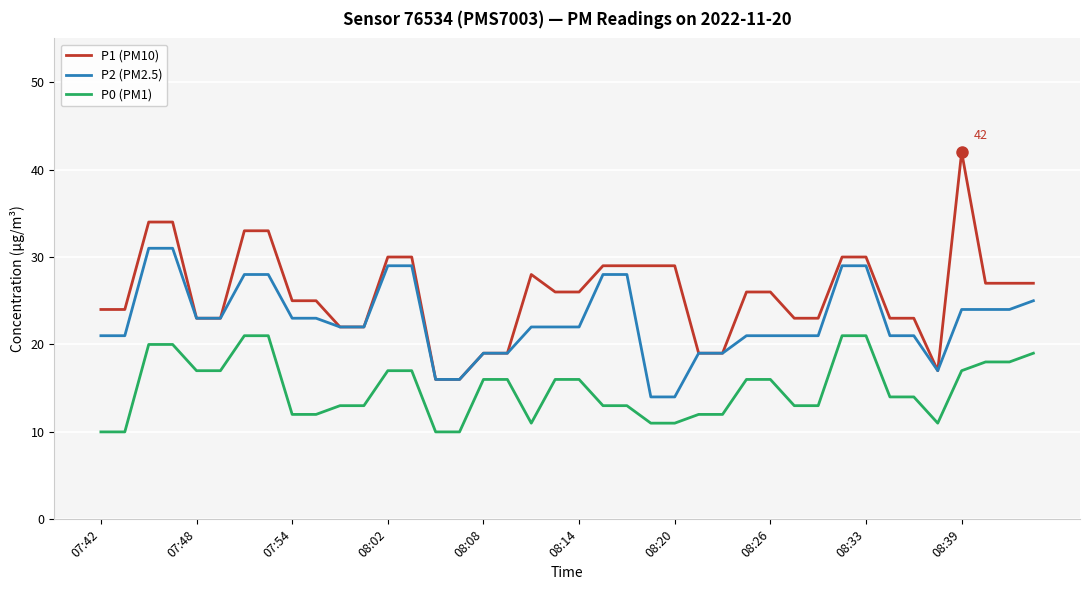

Which series has the largest total across all categories?

P1 (PM10)